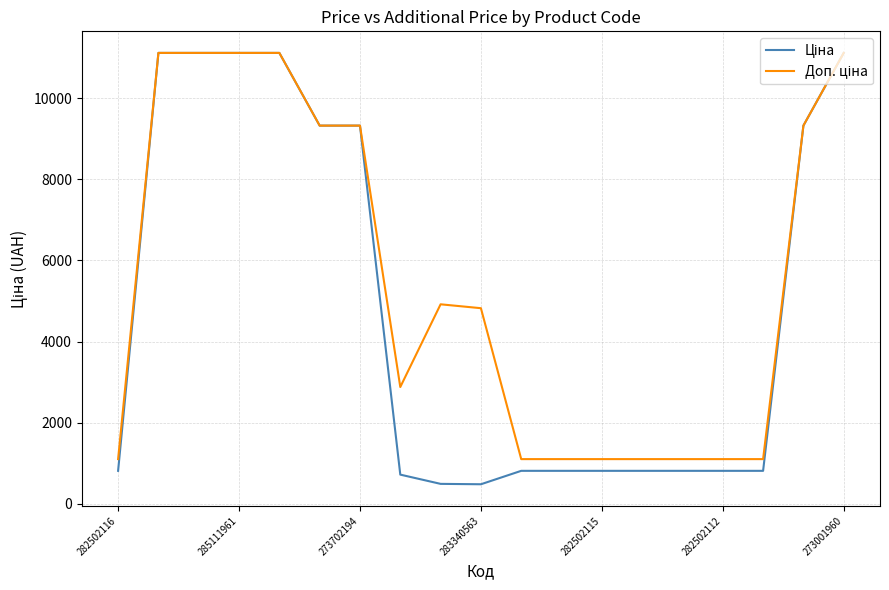

What is the smallest value displayed?

482.1